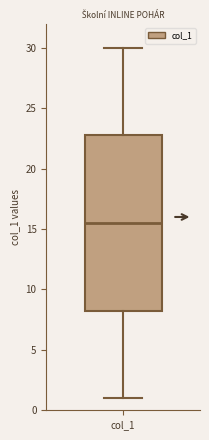

Read this box plot against the y-axis: the position of the median line, the range covered by the box, and the ends of both whiskers. The values are not printed on the chart, so give them approximately, as read against the axis.

median 15.5, box 8.5 to 23.0, whiskers 1.0 to 30.0